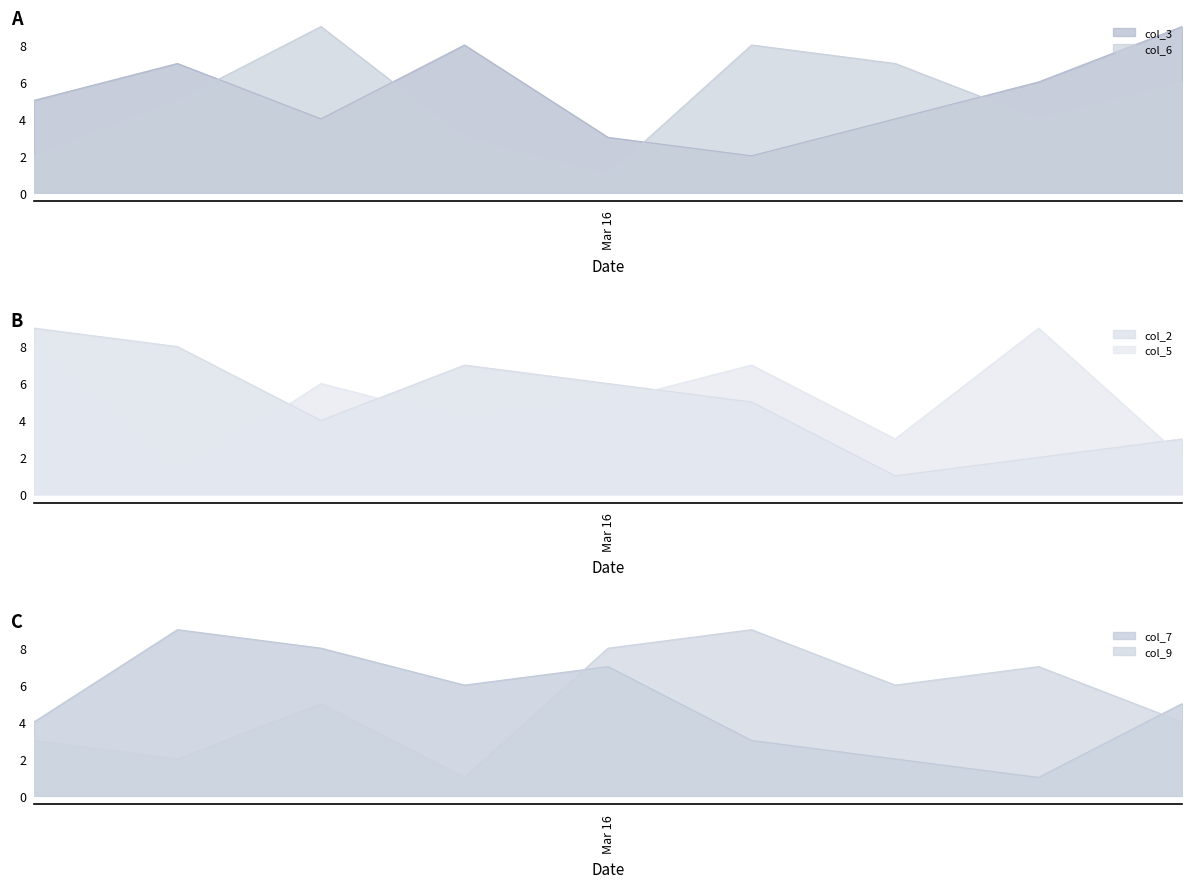

True or false: col_2 has a value of 2 at 3.

False